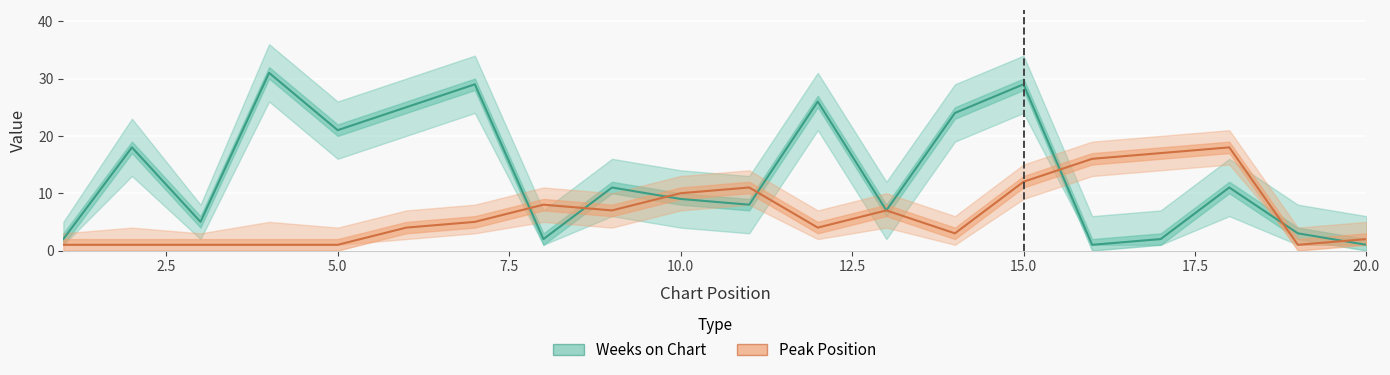

At how many categories does at least one series exceed 3?

17